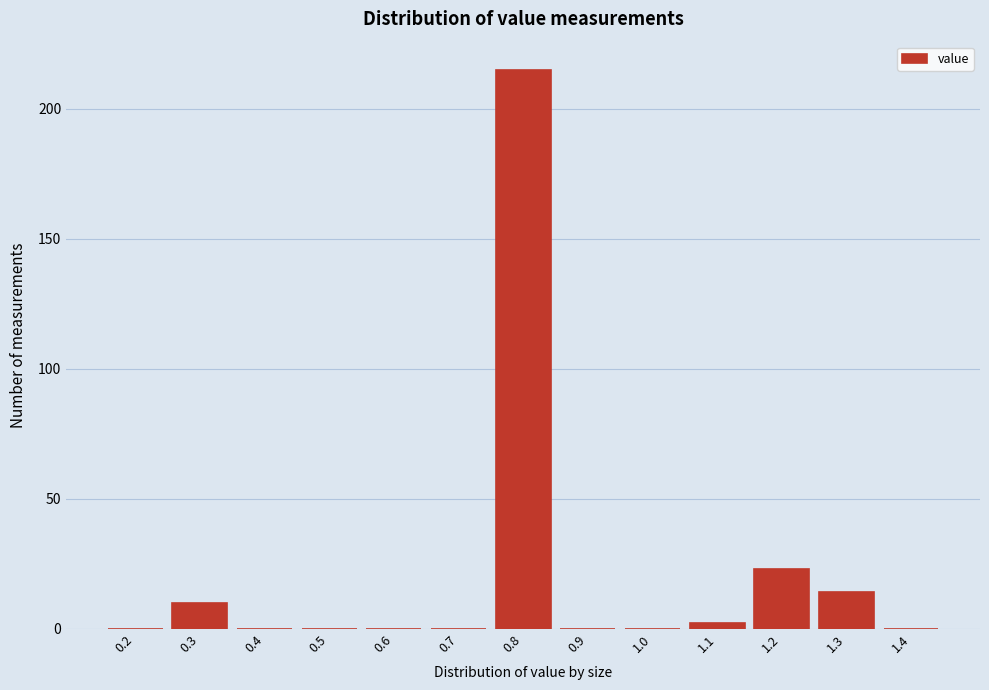

Reading right to left, what are all the values shown in this chart?

1.4=0	1.3=14	1.2=23	1.1=2	1.0=0	0.9=0	0.8=215	0.7=0	0.6=0	0.5=0	0.4=0	0.3=10	0.2=0